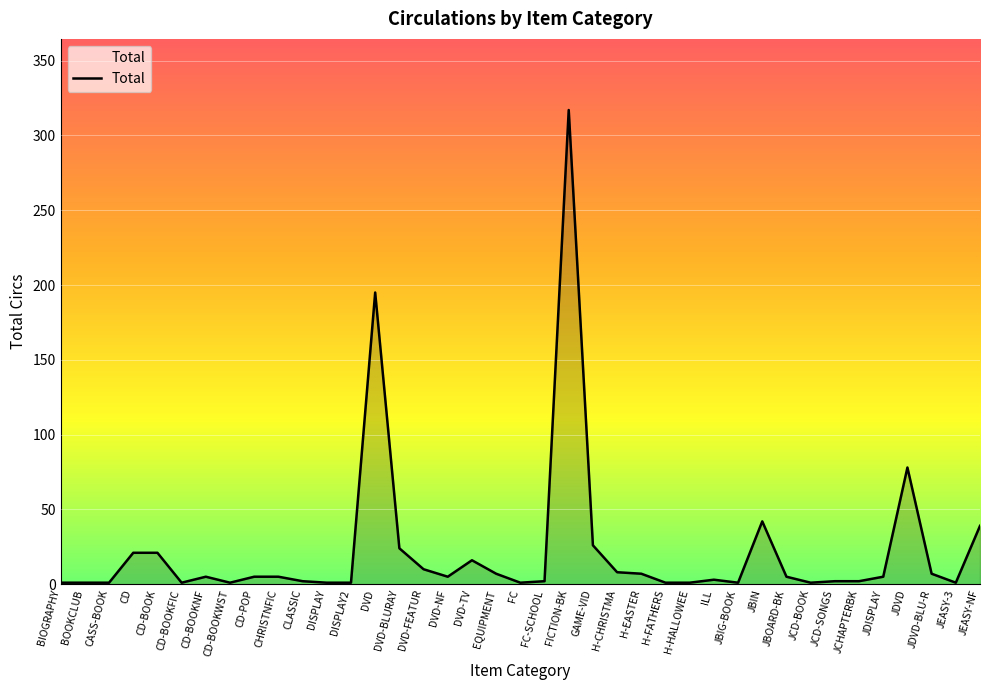

Between DVD-NF and DVD-BLURAY, which is larger?

DVD-BLURAY